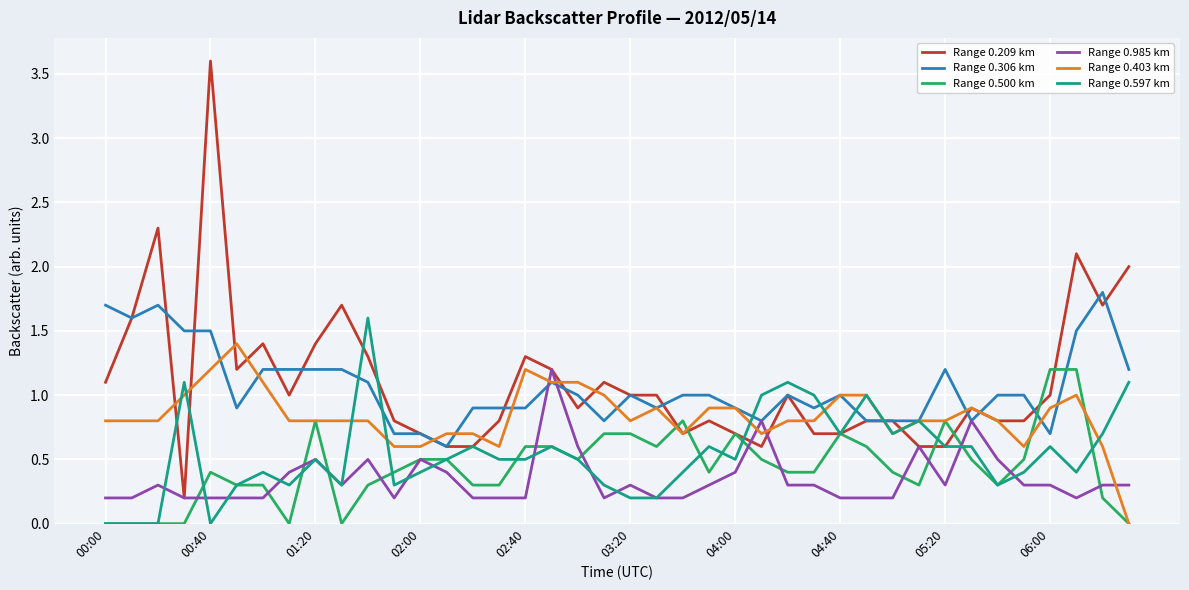

Reading right to left, list all the values displayed in this chart.

Range 0.209 km: 2.0	1.7	2.1	1.0	0.8	0.8	0.9	0.6	0.6	0.8	0.8	0.7	0.7	1.0	0.6	0.7	0.8	0.7	1.0	1.0	1.1	0.9	1.2	1.3	0.8	0.6	0.6	0.7	0.8	1.3	1.7	1.4	1.0	1.4	1.2	3.6	0.2	2.3	1.6	1.1
Range 0.306 km: 1.2	1.8	1.5	0.7	1.0	1.0	0.8	1.2	0.8	0.8	0.8	1.0	0.9	1.0	0.8	0.9	1.0	1.0	0.9	1.0	0.8	1.0	1.1	0.9	0.9	0.9	0.6	0.7	0.7	1.1	1.2	1.2	1.2	1.2	0.9	1.5	1.5	1.7	1.6	1.7
Range 0.500 km: 0.0	0.2	1.2	1.2	0.5	0.3	0.5	0.8	0.3	0.4	0.6	0.7	0.4	0.4	0.5	0.7	0.4	0.8	0.6	0.7	0.7	0.5	0.6	0.6	0.3	0.3	0.5	0.5	0.4	0.3	0.0	0.8	0.0	0.3	0.3	0.4	0.0	0.0	0.0	0.0
Range 0.985 km: 0.3	0.3	0.2	0.3	0.3	0.5	0.8	0.3	0.6	0.2	0.2	0.2	0.3	0.3	0.8	0.4	0.3	0.2	0.2	0.3	0.2	0.6	1.2	0.2	0.2	0.2	0.4	0.5	0.2	0.5	0.3	0.5	0.4	0.2	0.2	0.2	0.2	0.3	0.2	0.2
Range 0.403 km: 0.0	0.6	1.0	0.9	0.6	0.8	0.9	0.8	0.8	0.7	1.0	1.0	0.8	0.8	0.7	0.9	0.9	0.7	0.9	0.8	1.0	1.1	1.1	1.2	0.6	0.7	0.7	0.6	0.6	0.8	0.8	0.8	0.8	1.1	1.4	1.2	1.0	0.8	0.8	0.8
Range 0.597 km: 1.1	0.7	0.4	0.6	0.4	0.3	0.6	0.6	0.8	0.7	1.0	0.7	1.0	1.1	1.0	0.5	0.6	0.4	0.2	0.2	0.3	0.5	0.6	0.5	0.5	0.6	0.5	0.4	0.3	1.6	0.3	0.5	0.3	0.4	0.3	0.0	1.1	0.0	0.0	0.0